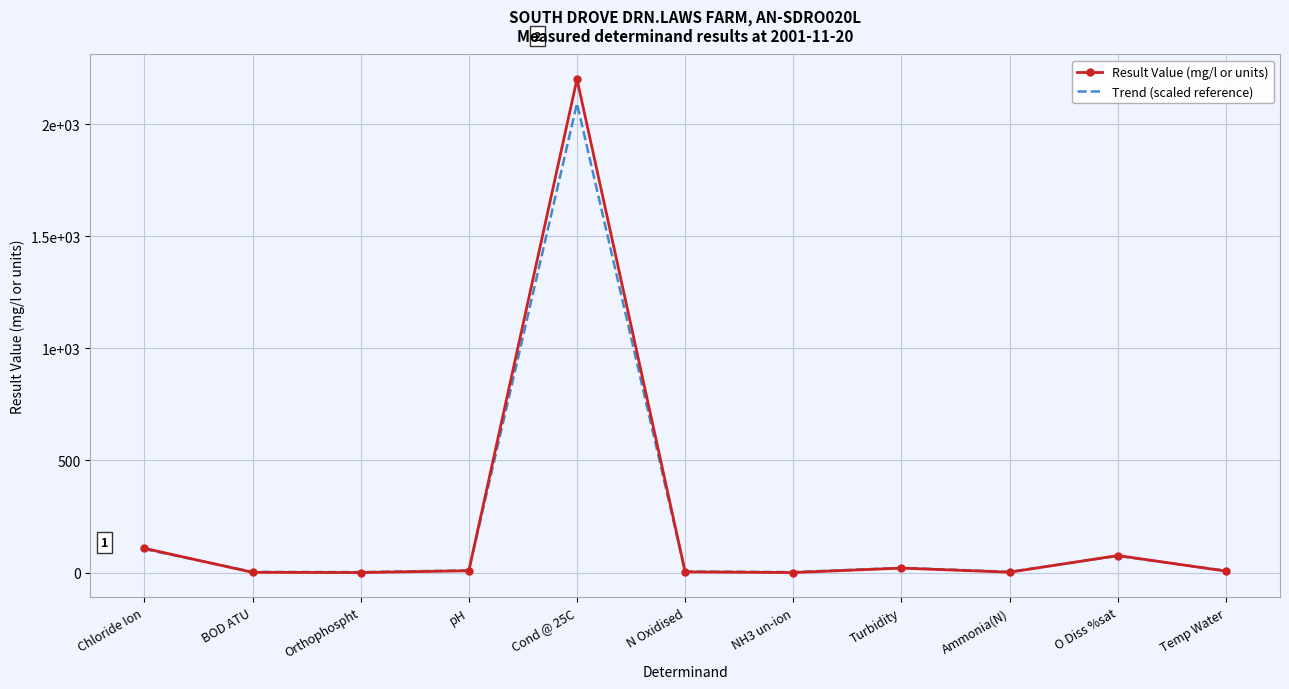

Which series has the widest spread of values?

Result Value (mg/l or units)